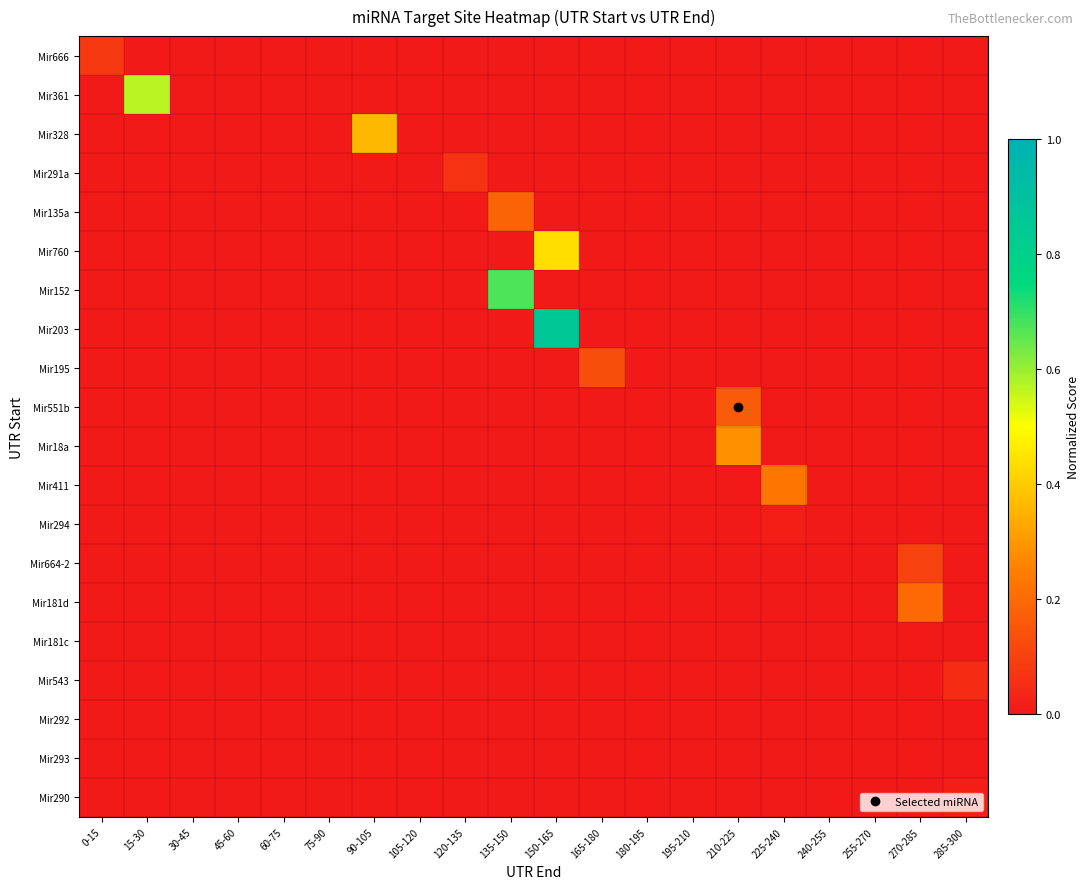

Which series changed the most between 15-30 and 90-105?

Mir361